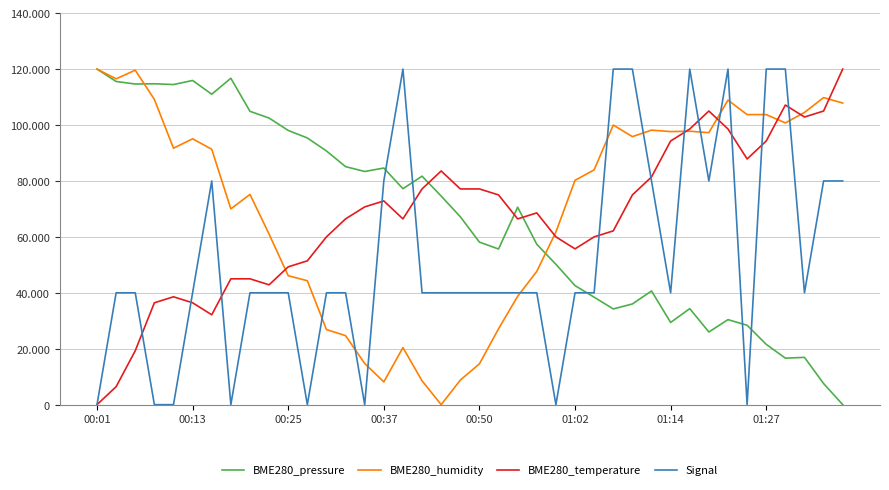

Is this an area chart (filled region under the line)?

No